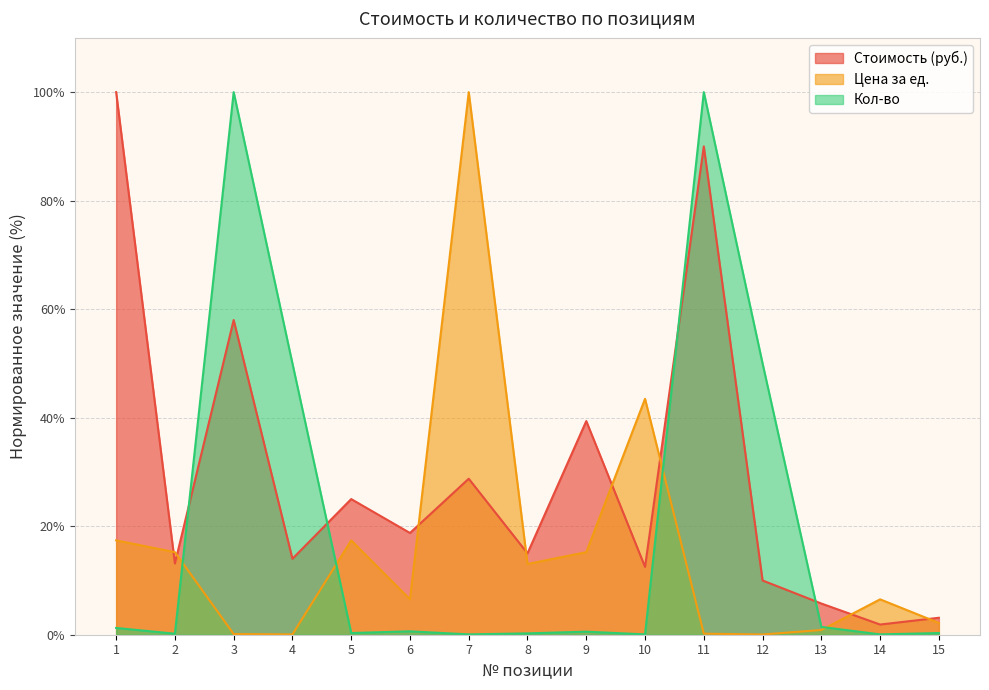

True or false: Цена за ед. and Стоимость (руб.) intersect in this chart.

True